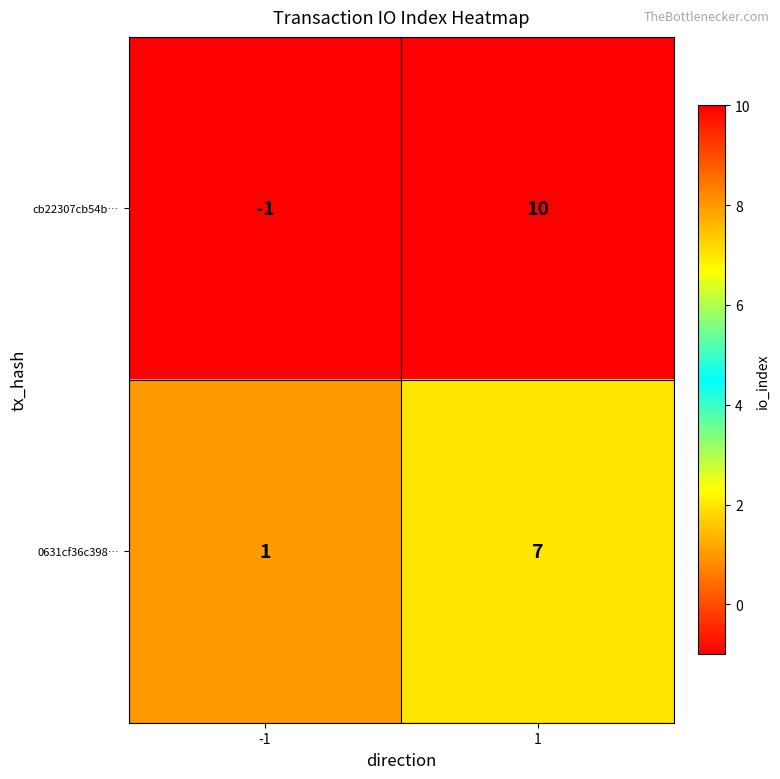

Count the number of data series in this chart.

2